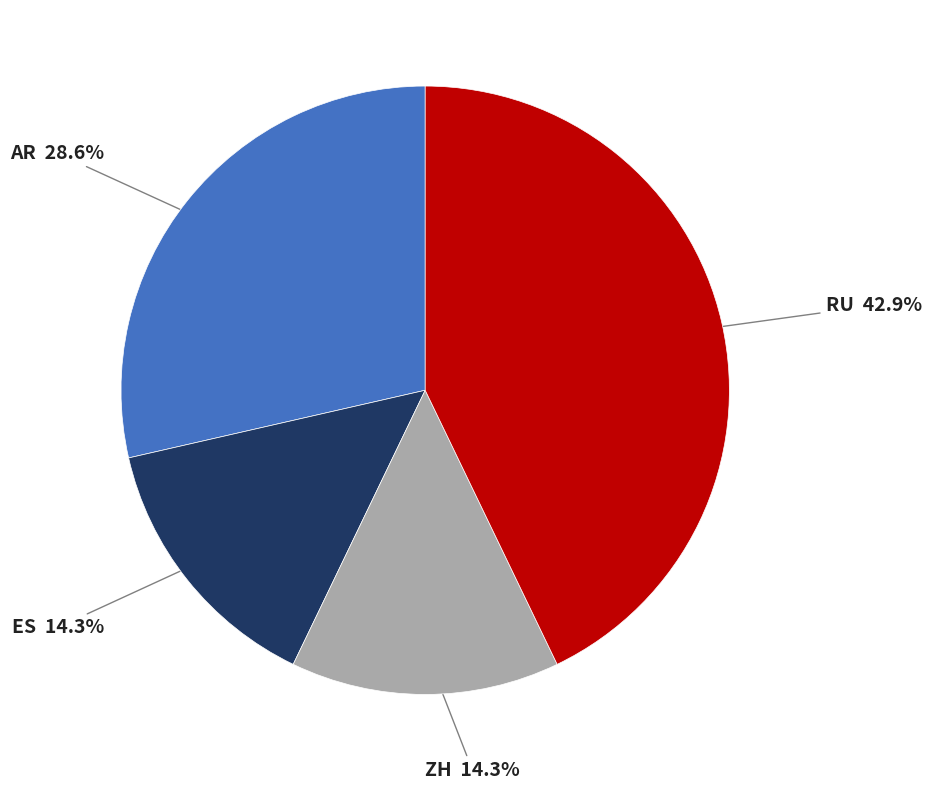

Does any single category account for the majority?

No